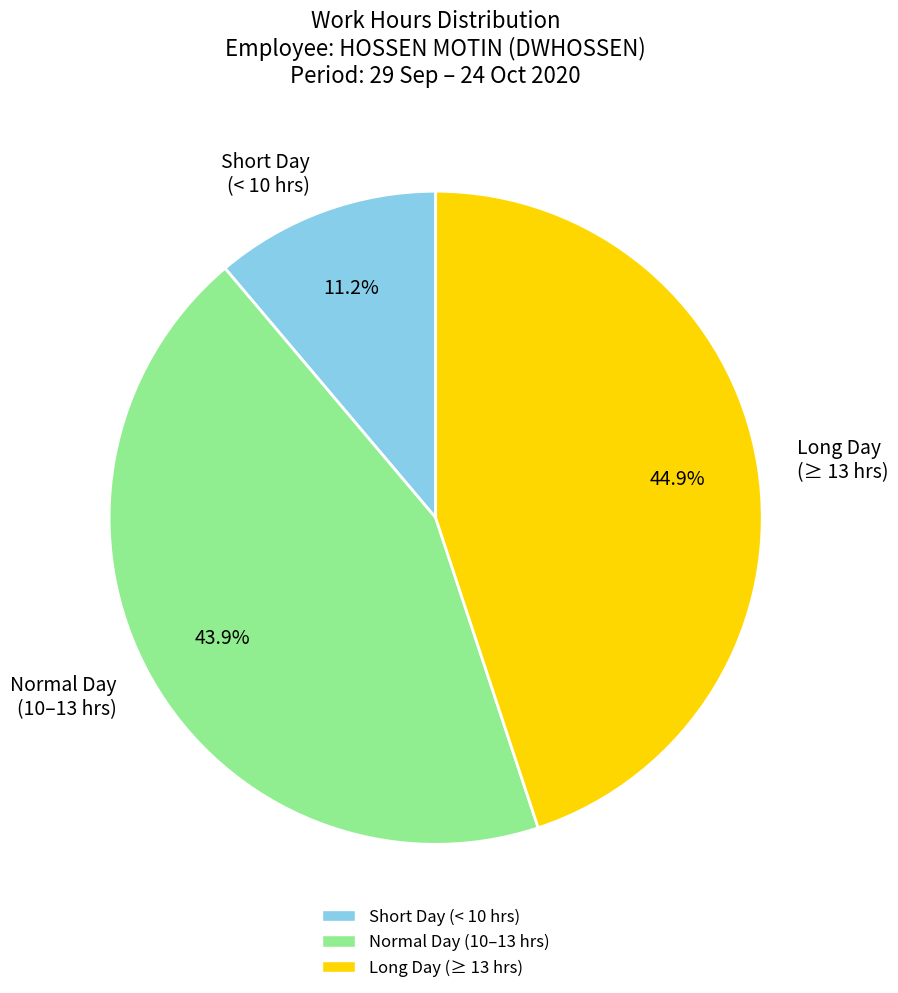

Which slice is the smallest?

Short Day (< 10 hrs)